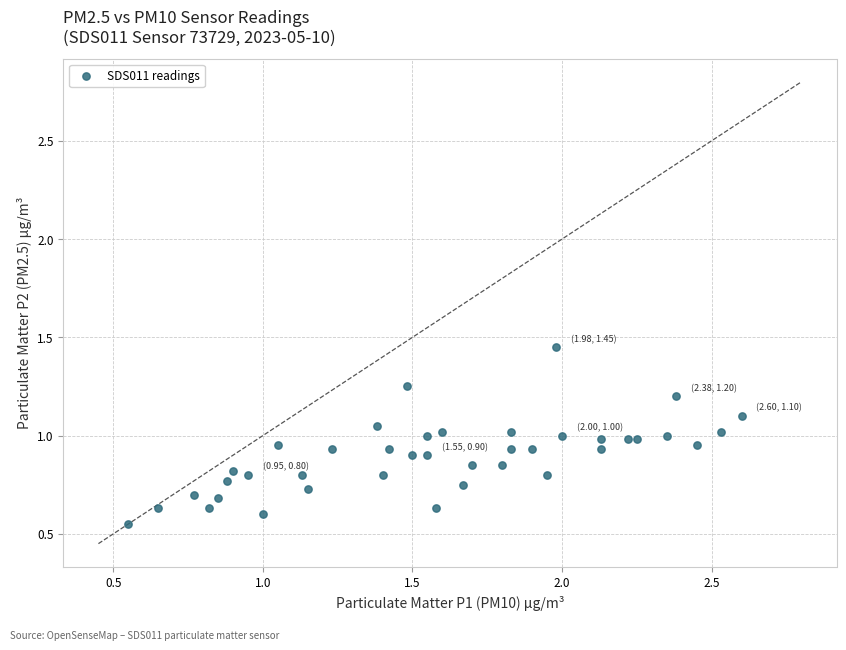

What is the range of X values (max minus min)?

2.0